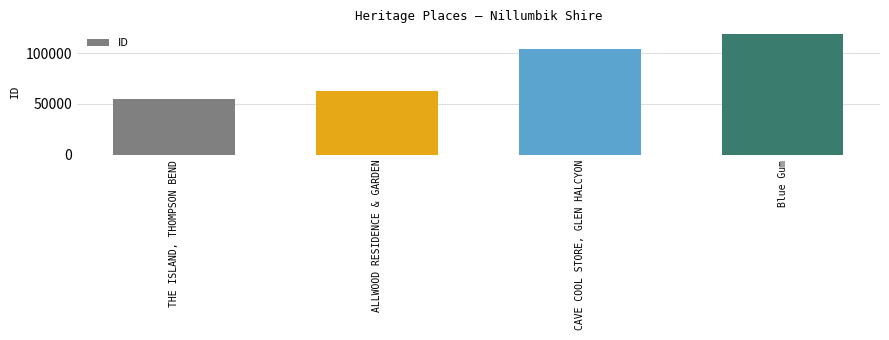

List the labels in order of value, smallest first.

THE ISLAND, THOMPSON BEND, ALLWOOD RESIDENCE & GARDEN, CAVE COOL STORE, GLEN HALCYON, Blue Gum